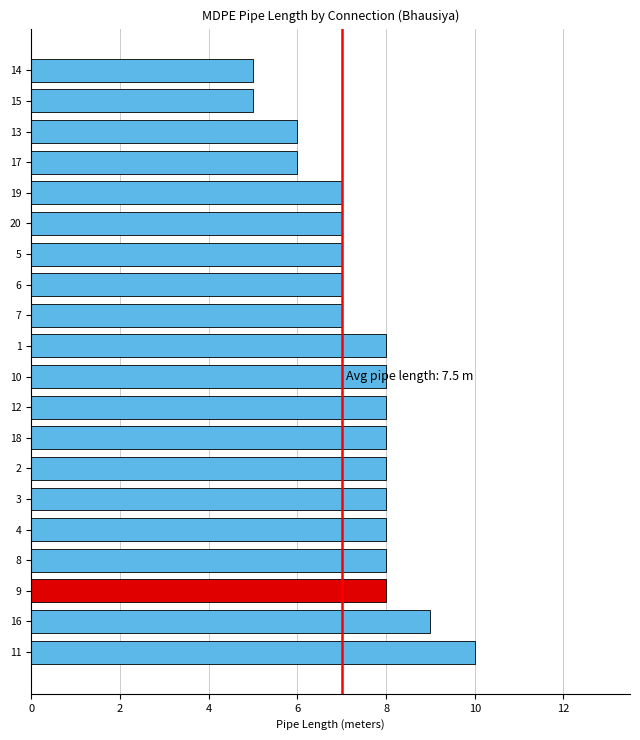

Reading top to bottom, what are all the values shown in this chart?

14=5	15=5	13=6	17=6	19=7	20=7	5=7	6=7	7=7	1=8	10=8	12=8	18=8	2=8	3=8	4=8	8=8	9=8	16=9	11=10